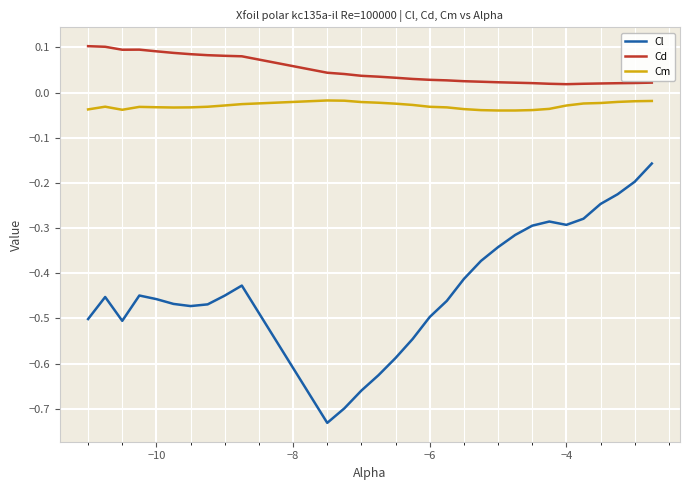

Which series has the largest total across all categories?

Cd